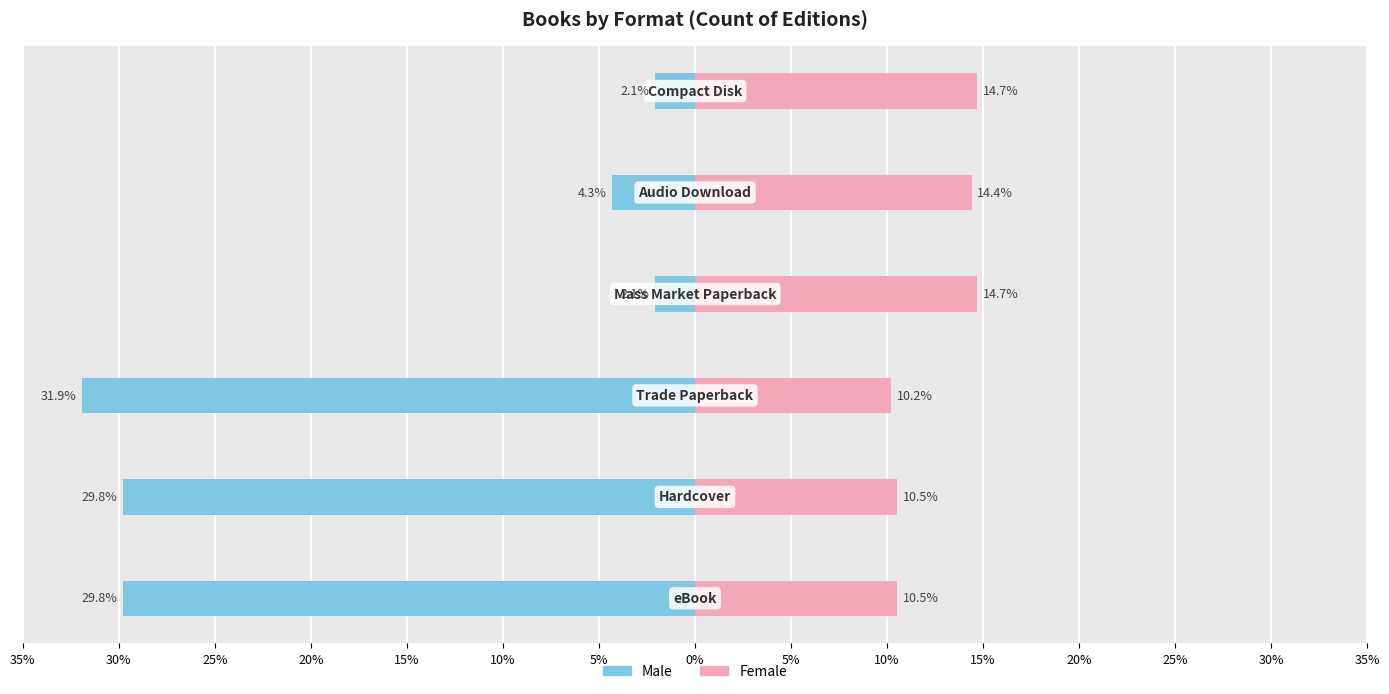

What is the difference between the maximum and second lowest values in the Female series?

4.2